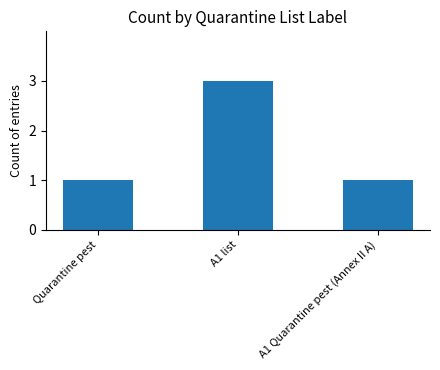

True or false: the data shows 1 at Quarantine pest.

True